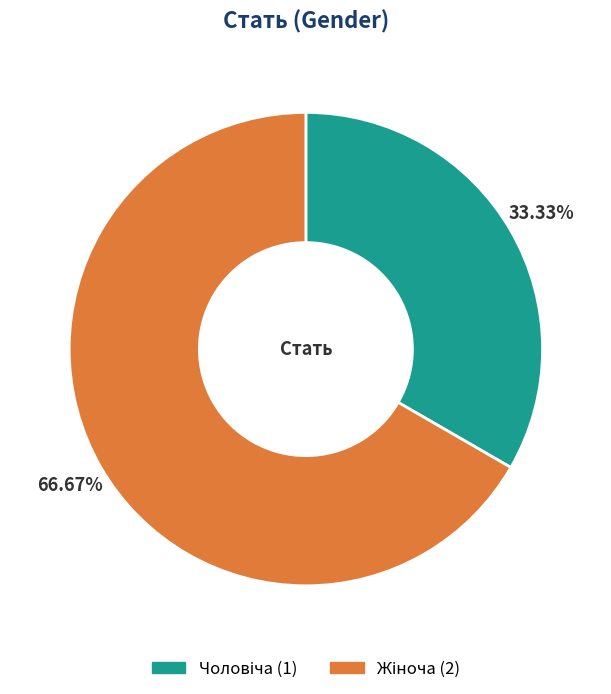

Is there a majority slice in this chart?

Yes